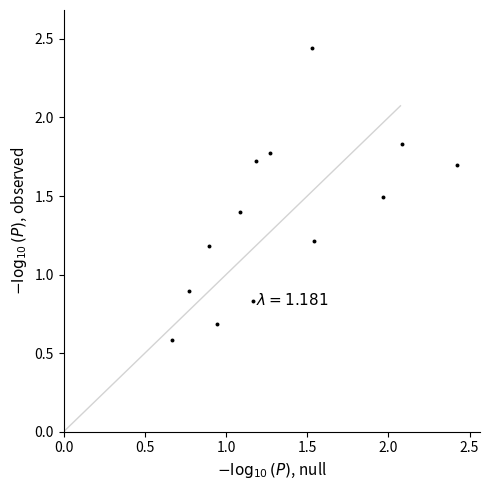

What is the range of Y values (max minus min)?

1.9